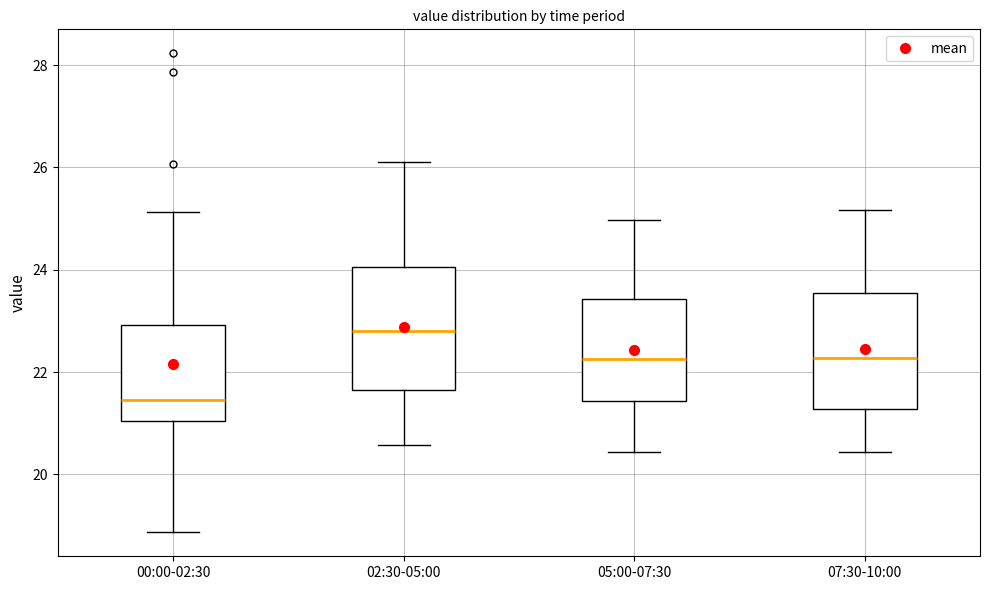

Reading left to right, read every box against the y-axis: the position of its median line, the range the box covers, and the ends of its whiskers. The values are not printed on the chart, so give them approximately, as read against the axis.

00:00-02:30: median 21.4, box 21.0 to 23.0, whiskers 18.8 to 25.2
02:30-05:00: median 22.8, box 21.6 to 24.0, whiskers 20.6 to 26.2
05:00-07:30: median 22.2, box 21.4 to 23.4, whiskers 20.4 to 25.0
07:30-10:00: median 22.2, box 21.2 to 23.6, whiskers 20.4 to 25.2